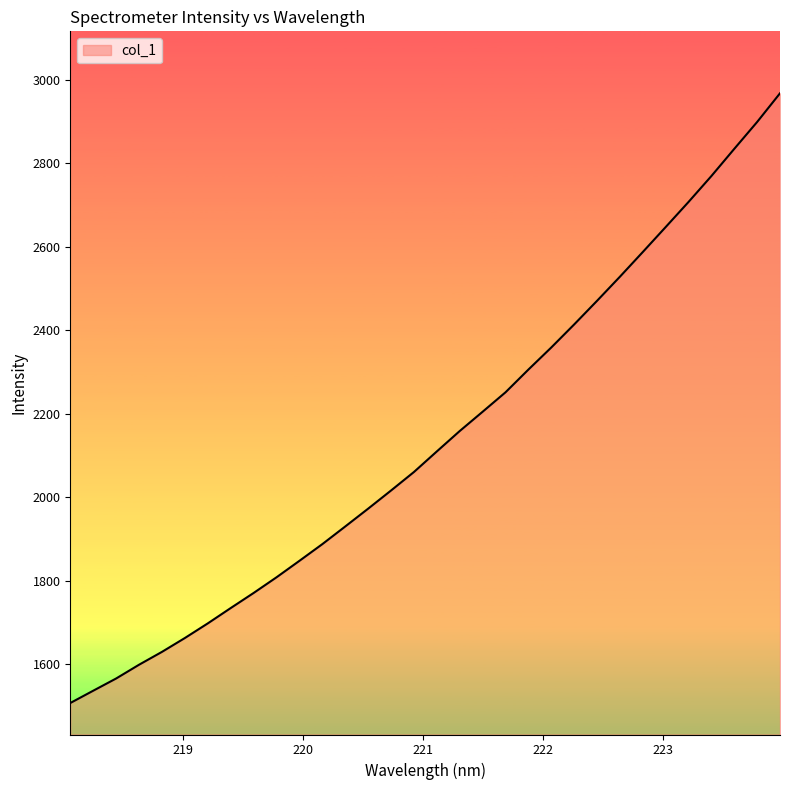

What is the difference between the maximum and minimum values?

1459.9